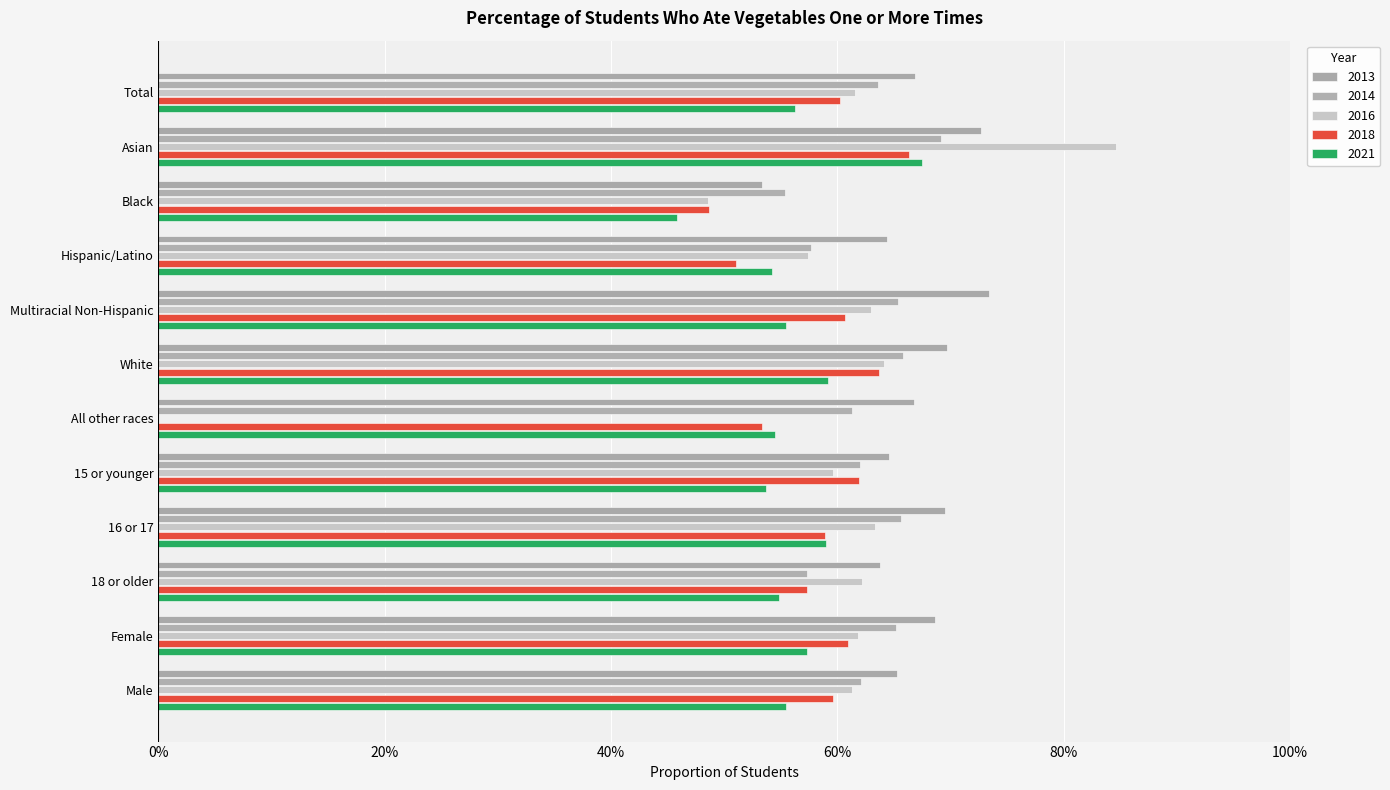

What is the highest value of the 2018 series?

0.7